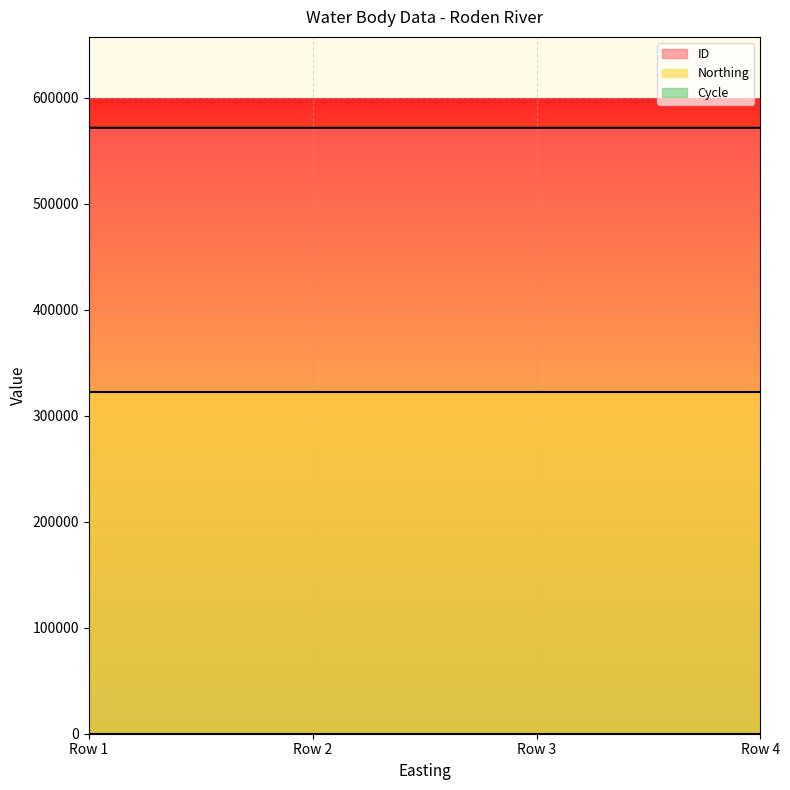

What is the minimum value for ID?

571713